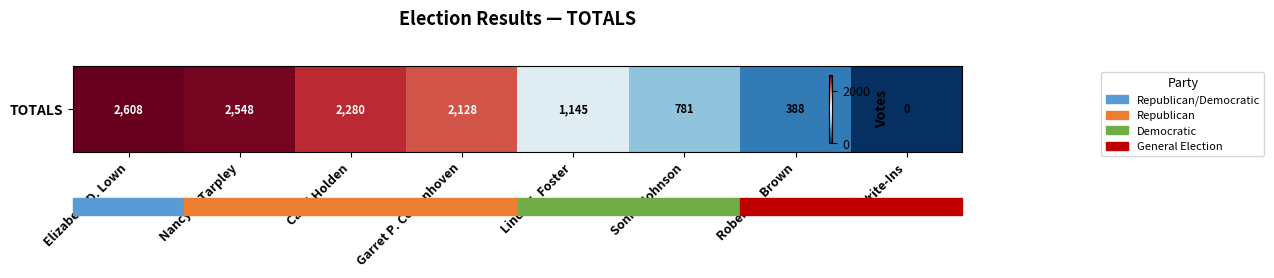

Which has a higher value, Sonny Johnson or Garret P. Cowenhoven?

Garret P. Cowenhoven